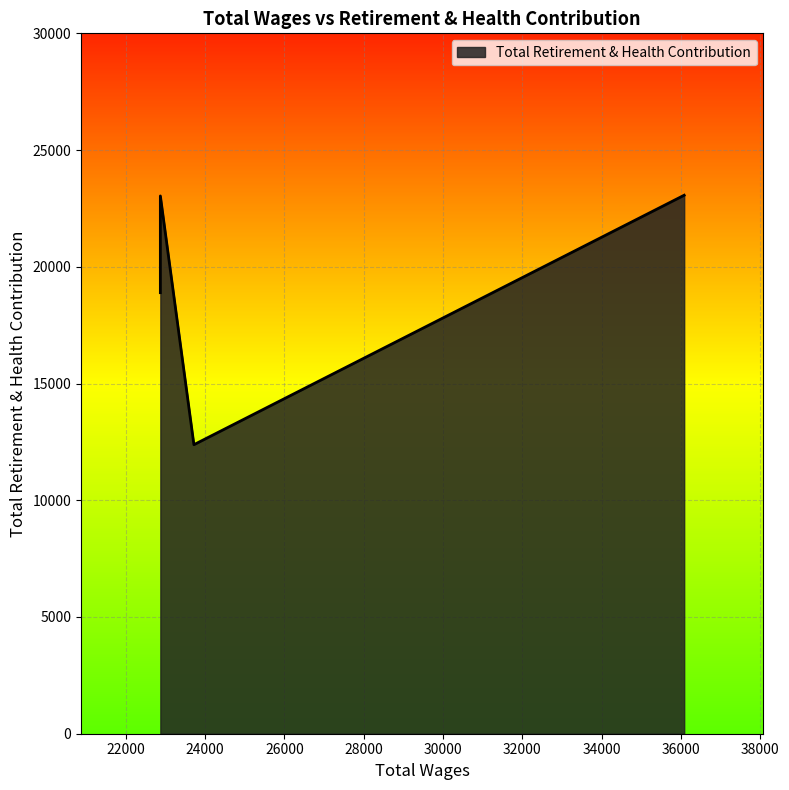

How many categories are shown in the chart?

5